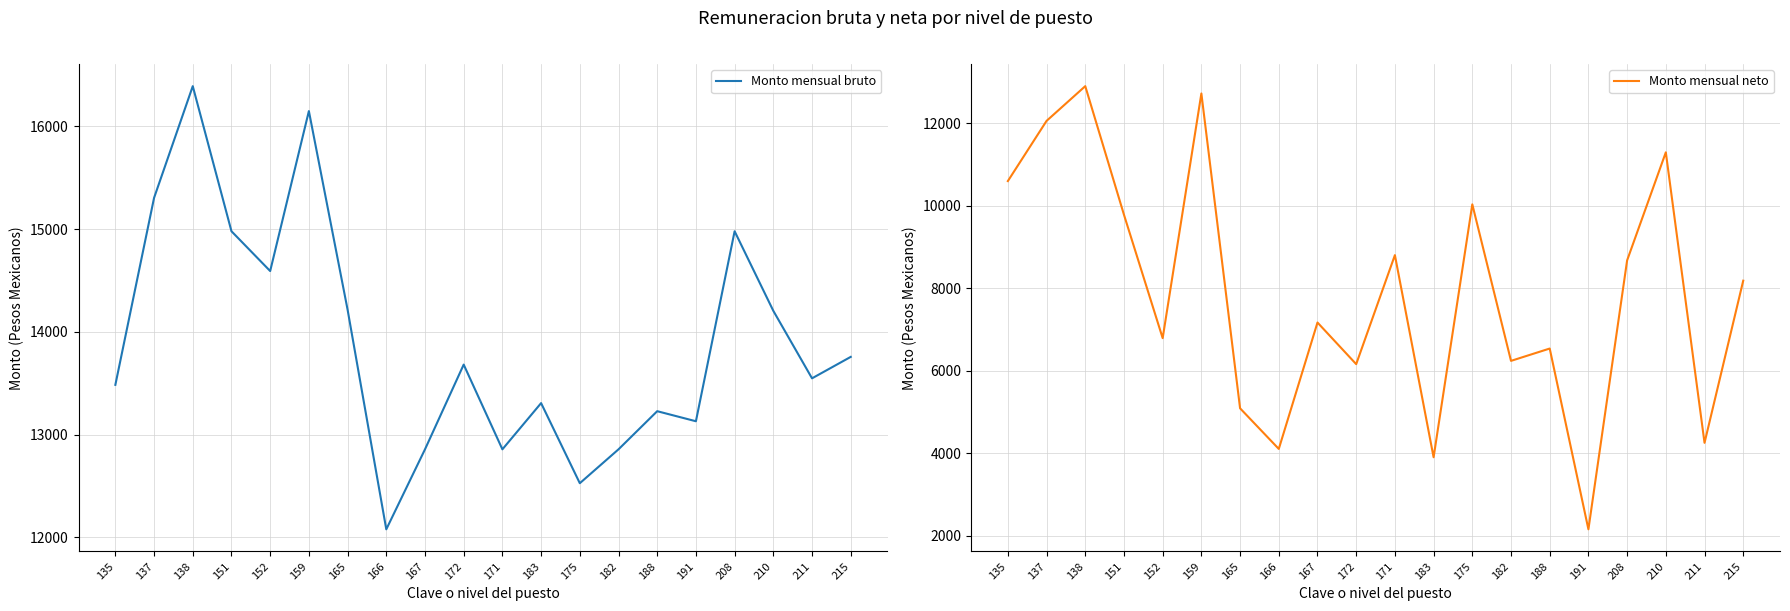

True or false: Monto mensual neto and Monto mensual bruto intersect in this chart.

False